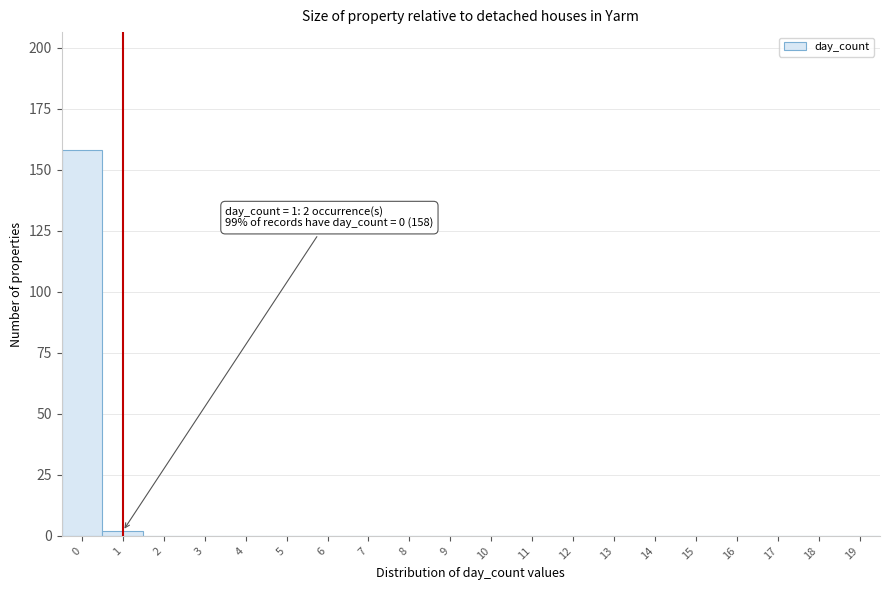

Reading left to right, list all the values displayed in this chart.

0=158	1=2	2=0	3=0	4=0	5=0	6=0	7=0	8=0	9=0	10=0	11=0	12=0	13=0	14=0	15=0	16=0	17=0	18=0	19=0